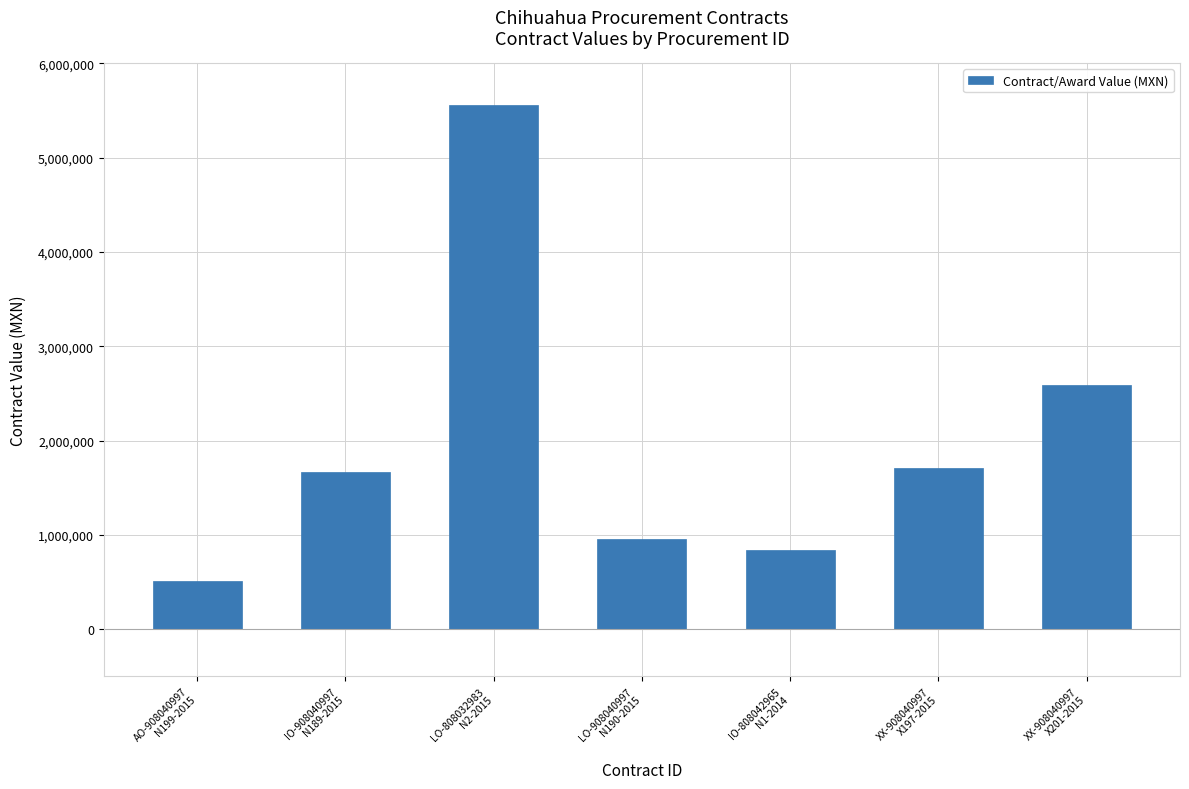

Between IO-908040997
N189-2015 and LO-808032983
N2-2015, which is larger?

LO-808032983
N2-2015